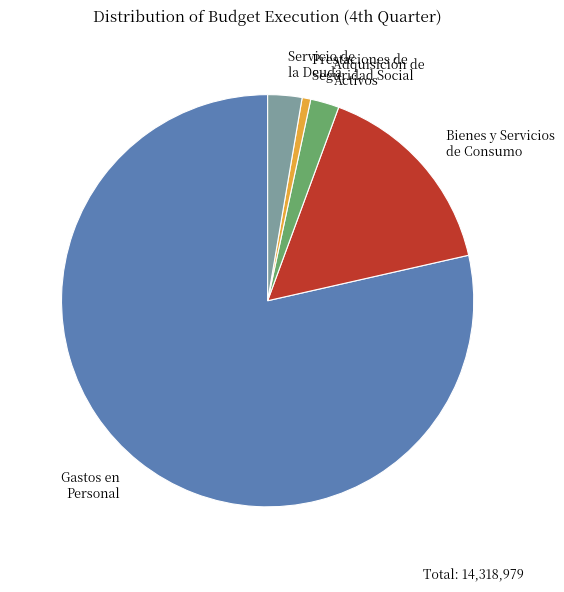

Is there a majority slice in this chart?

Yes